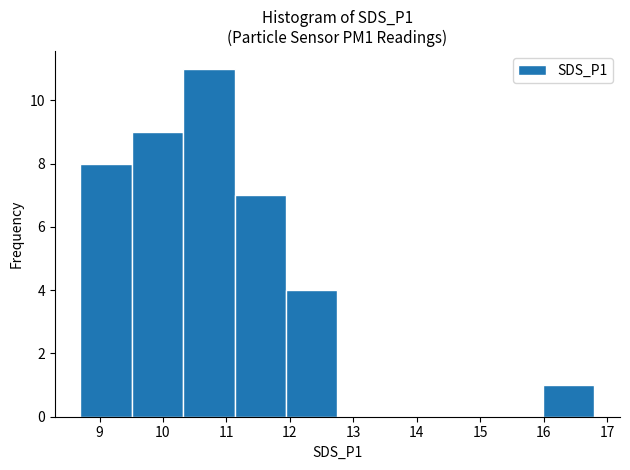

Reading left to right, list every bar in this chart as the range it spans on the x-axis followed by its height. Neither the bar edges nor the heights are printed on the chart, so give them approximately, as read against the axes.

8.70 to 9.51: 8
9.51 to 10.32: 9
10.32 to 11.13: 11
11.13 to 11.94: 7
11.94 to 12.75: 4
12.75 to 13.56: 0
13.56 to 14.37: 0
14.37 to 15.18: 0
15.18 to 15.99: 0
15.99 to 16.80: 1